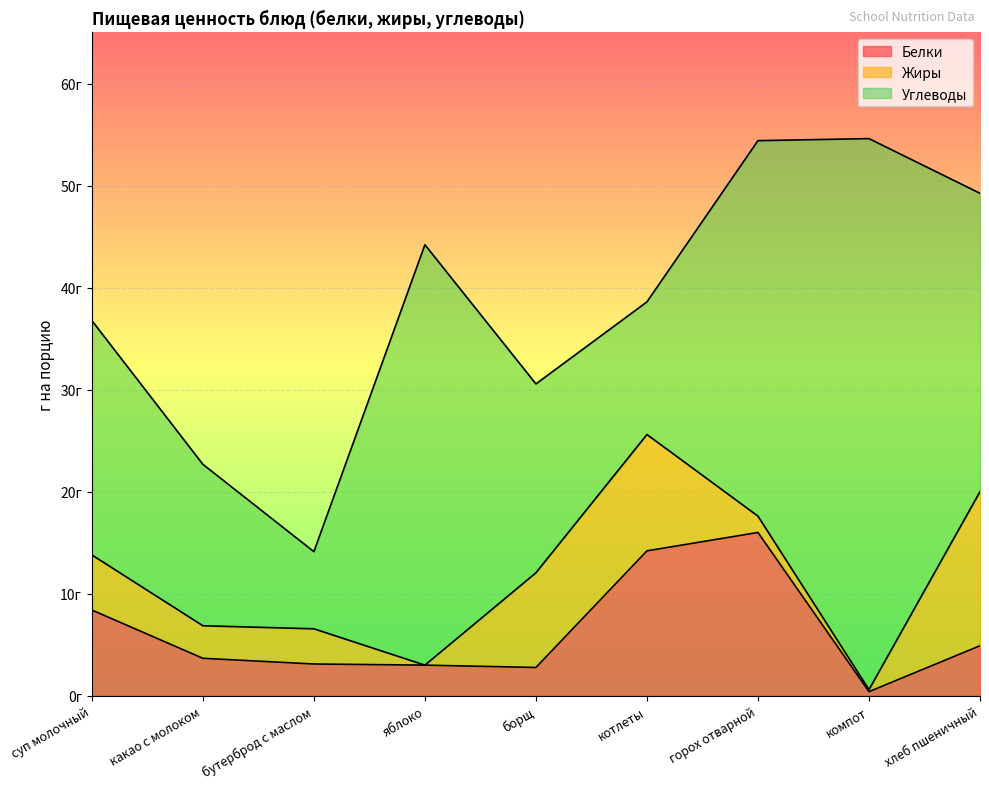

At which category does Белки reach its first local peak?

горох отварной